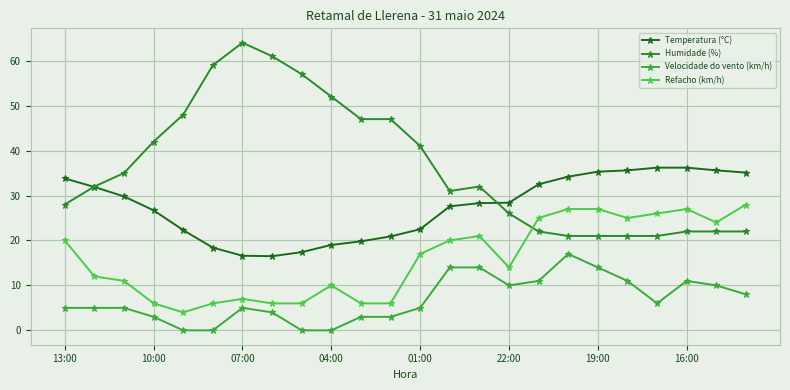

Which series has the largest range (max minus min)?

Humidade (%)